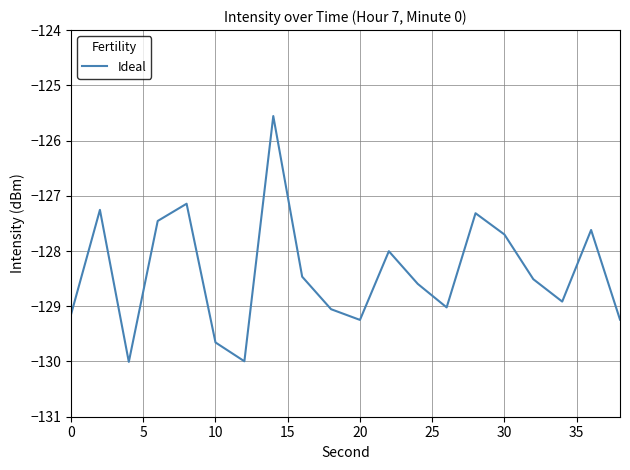

What is the difference between the maximum and minimum values?

4.5